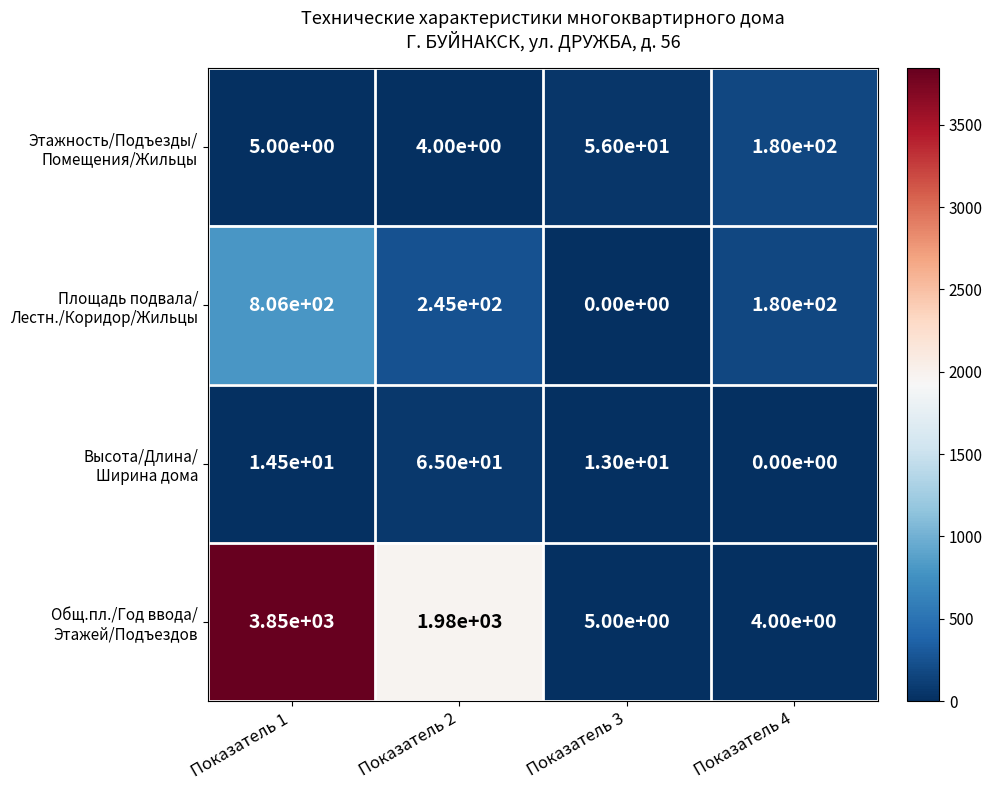

At how many categories does at least one series exceed 3349?

1